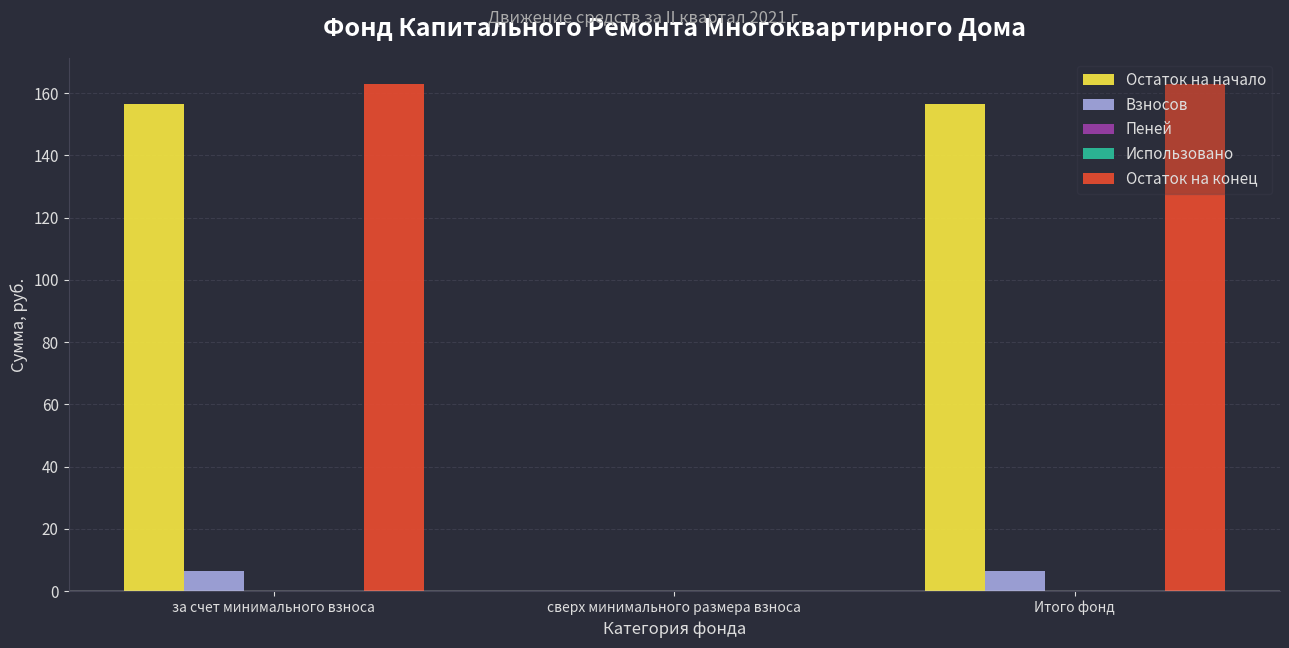

At how many categories does at least one series exceed 140?

2